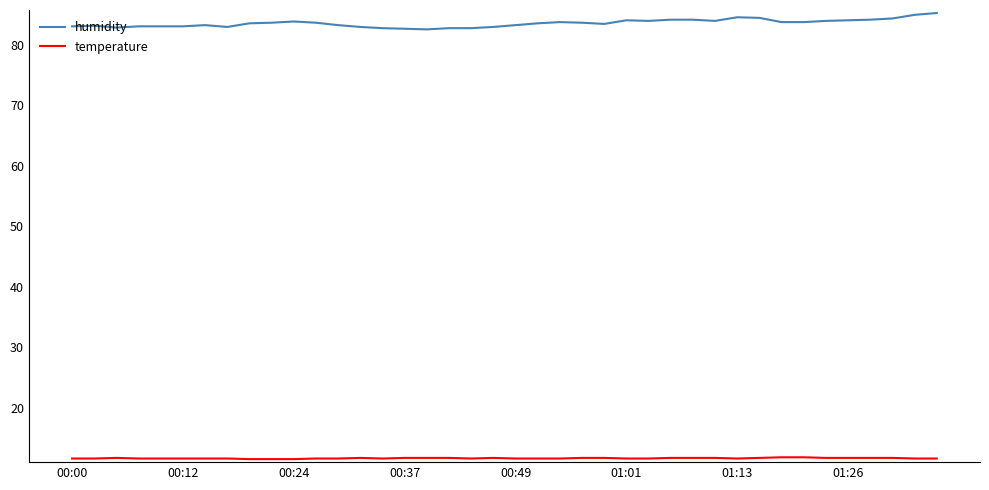

What is the highest value of the humidity series?

85.2